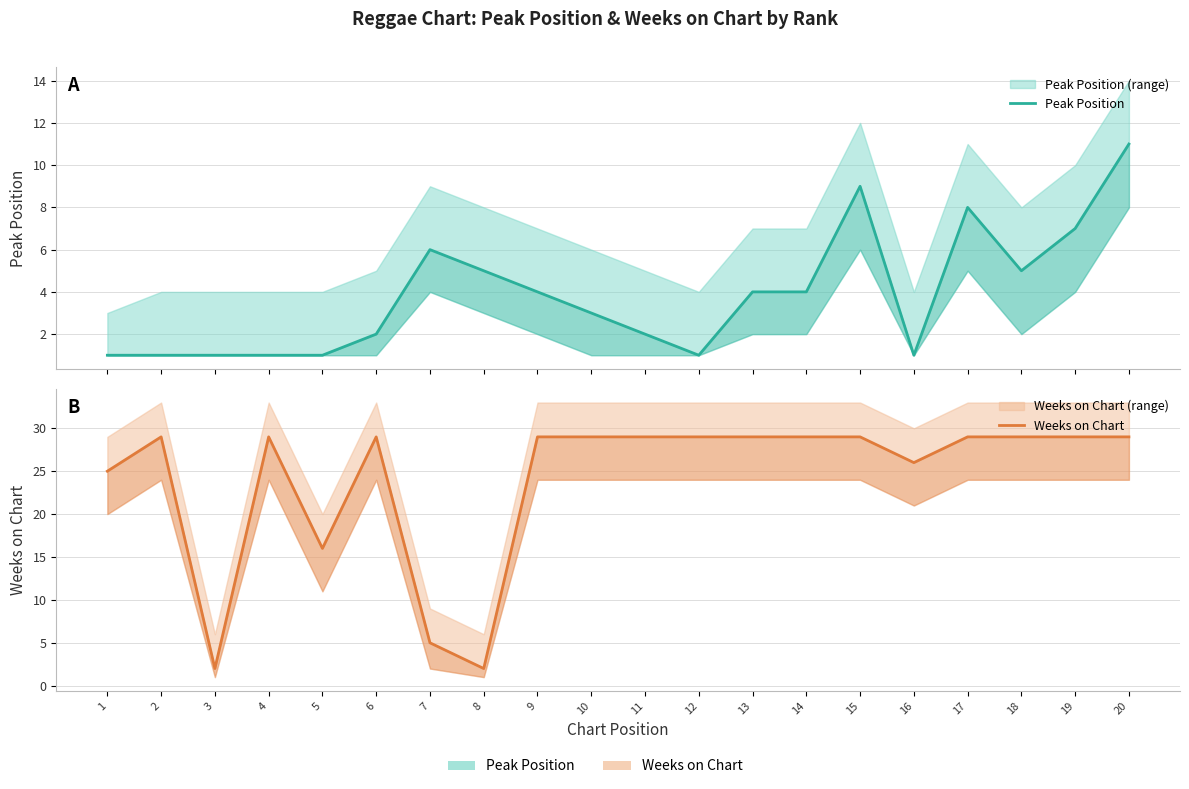

What is the difference between the maximum and minimum values in the Peak Position series?

10